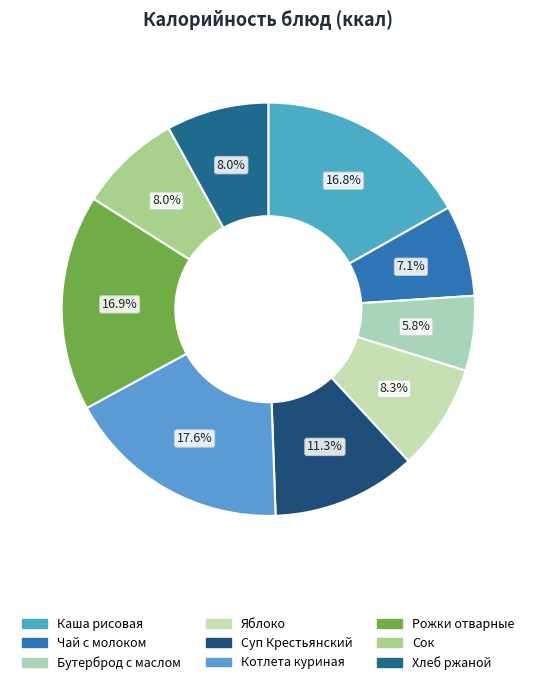

Approximately how many times larger is the value at Хлеб ржаной compared to Суп Крестьянский?

0.7